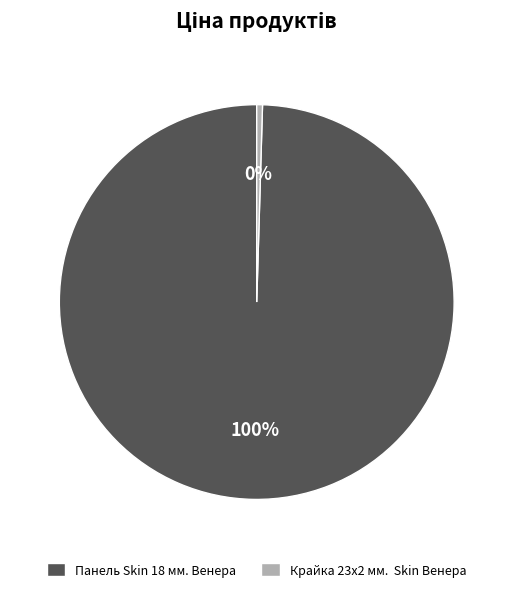

Which has a higher value, Крайка 23x2 мм. Skin Венера or Панель Skin 18 мм. Венера?

Панель Skin 18 мм. Венера